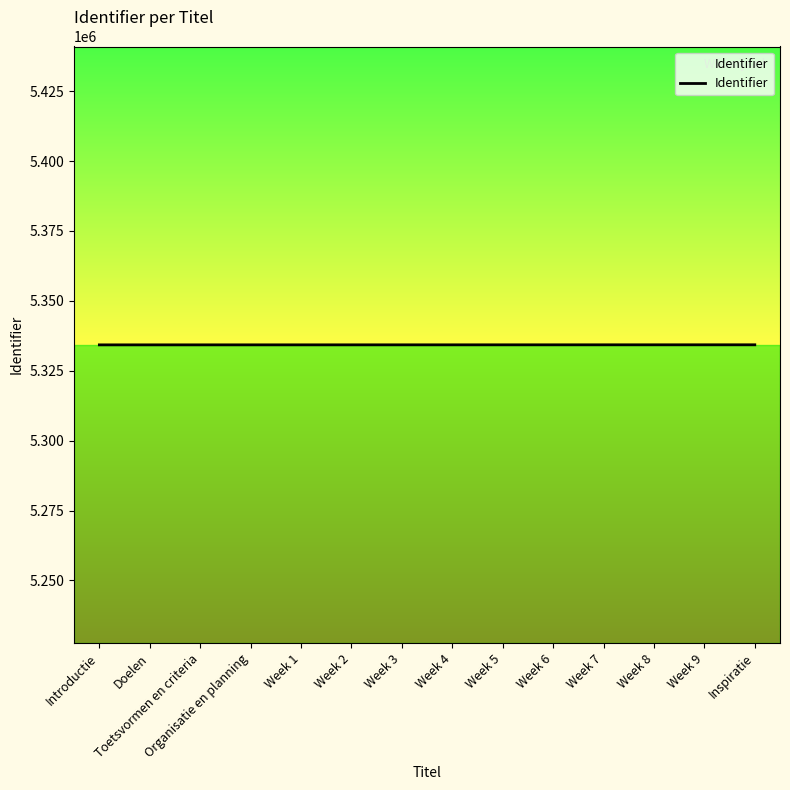

How many lines are shown in the chart?

1